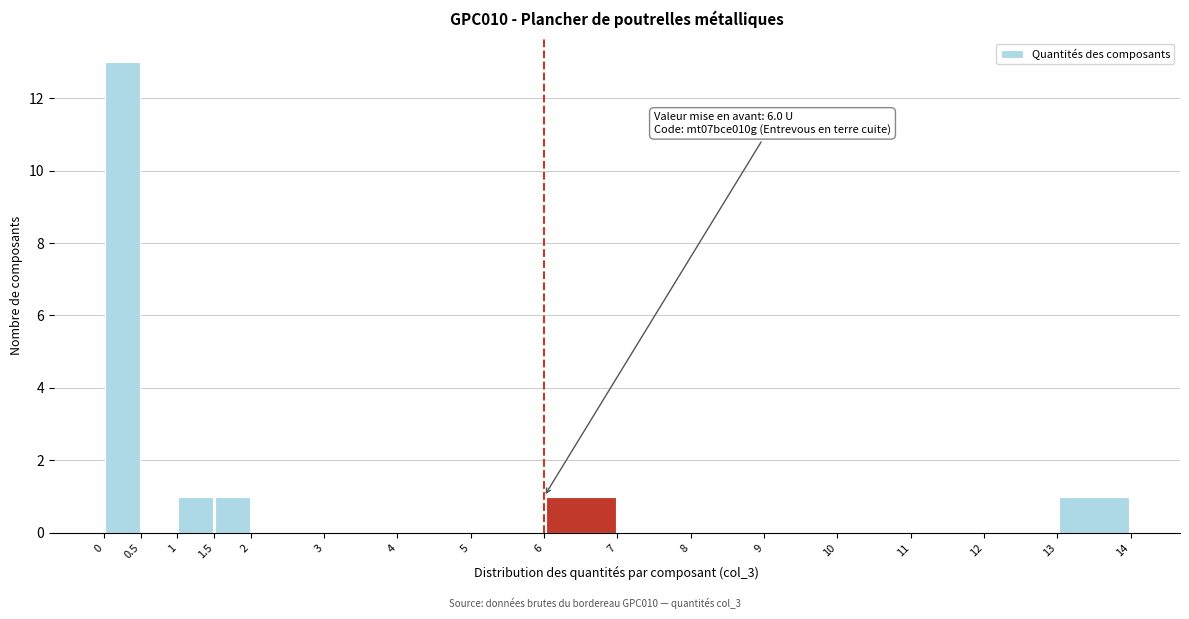

Which range on the x-axis has the tallest bar?

0 to 0.5